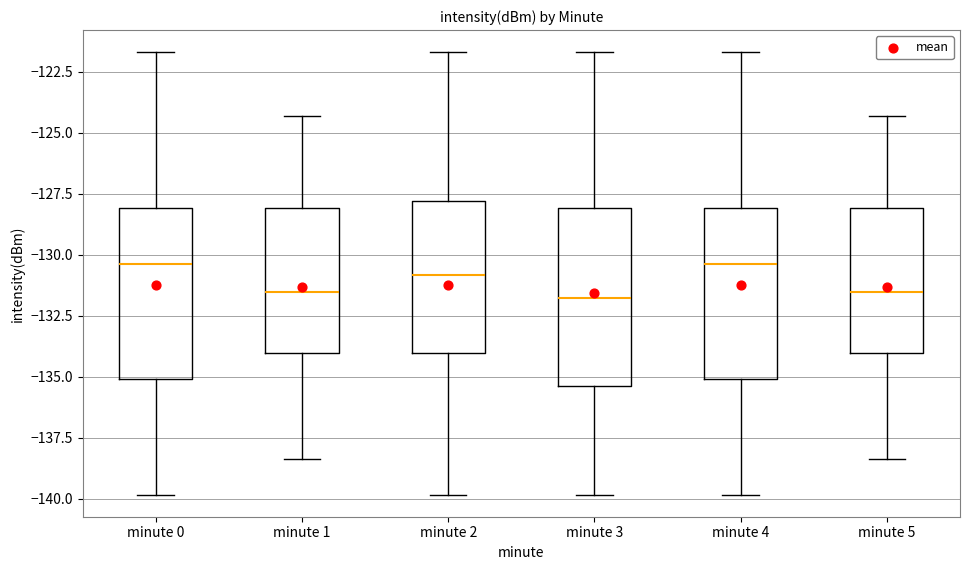

Where does the upper whisker of the box for minute 4 end on the y-axis? The values are not printed on the chart, so give them approximately, as read against the axis.

-121.5